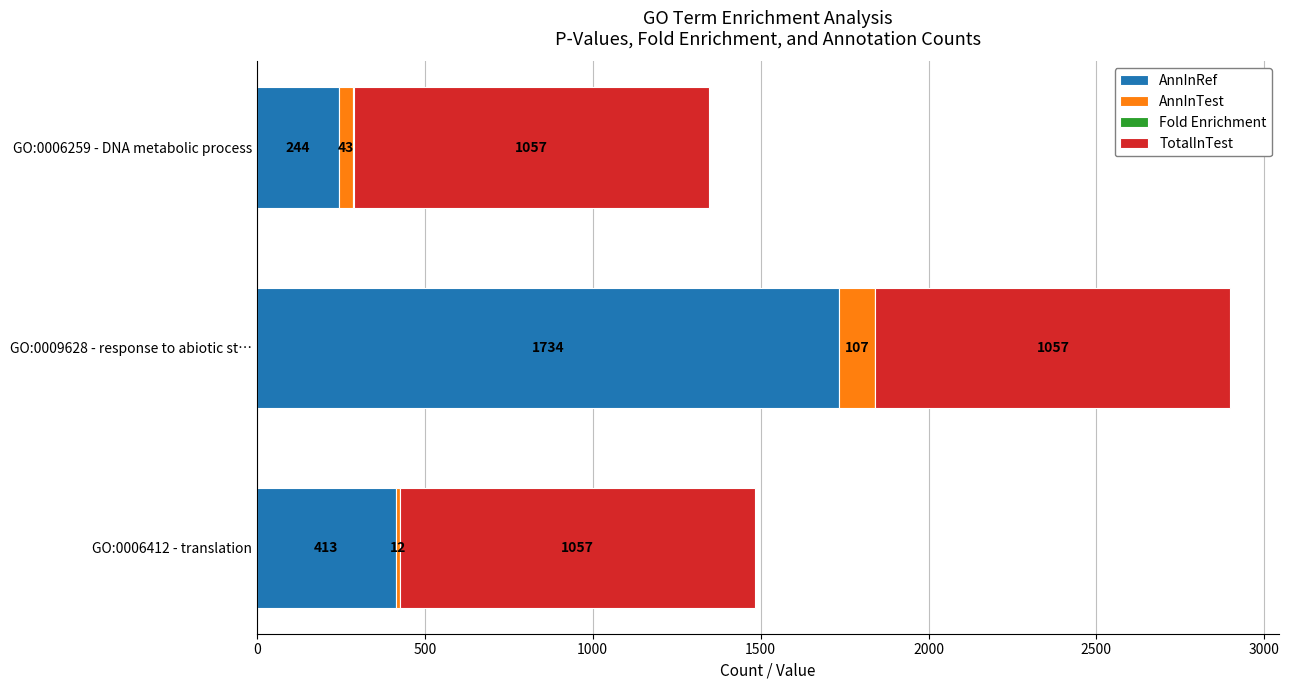

Count the number of data series in this chart.

4